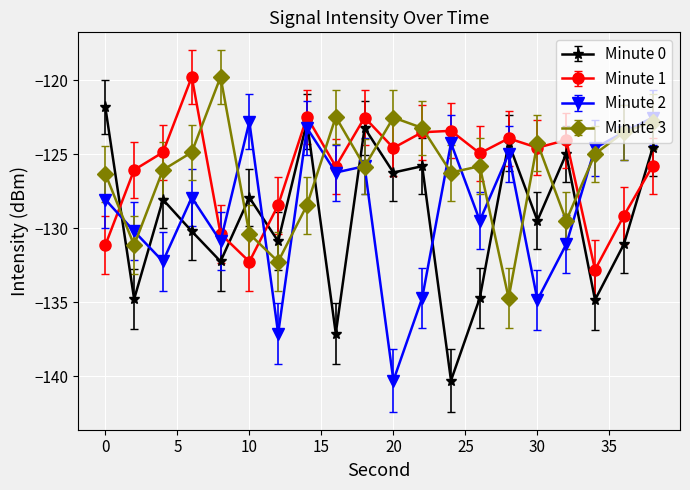

True or false: Minute 1 has more than 2 points higher than both neighbors.

True